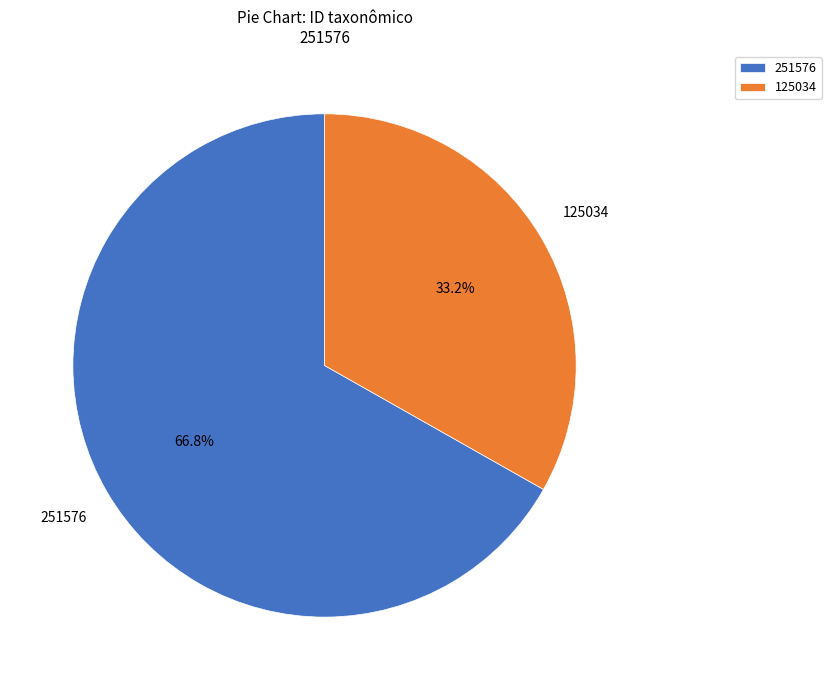

Which has a higher value, 125034 or 251576?

251576